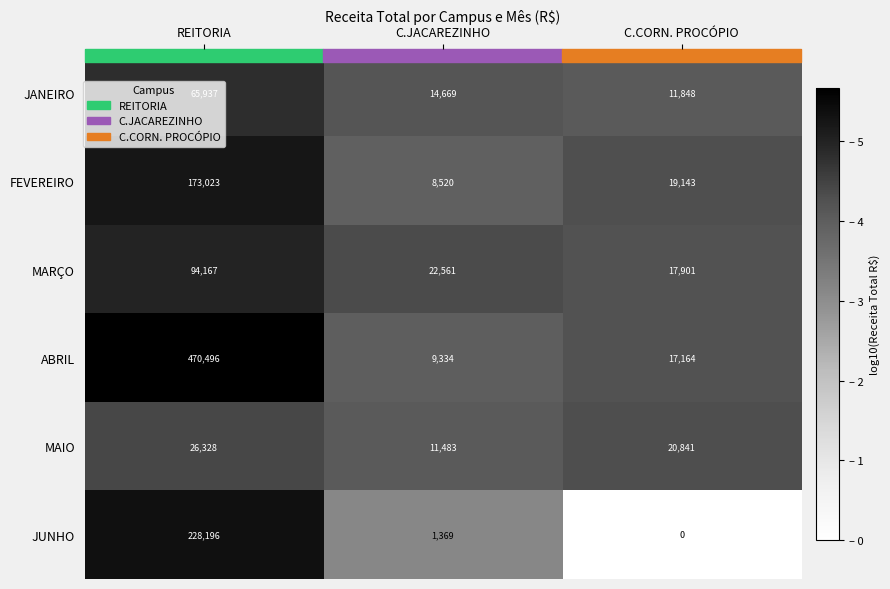

What is the difference between the FEVEREIRO values at REITORIA and C.CORN. PROCÓPIO?

153880